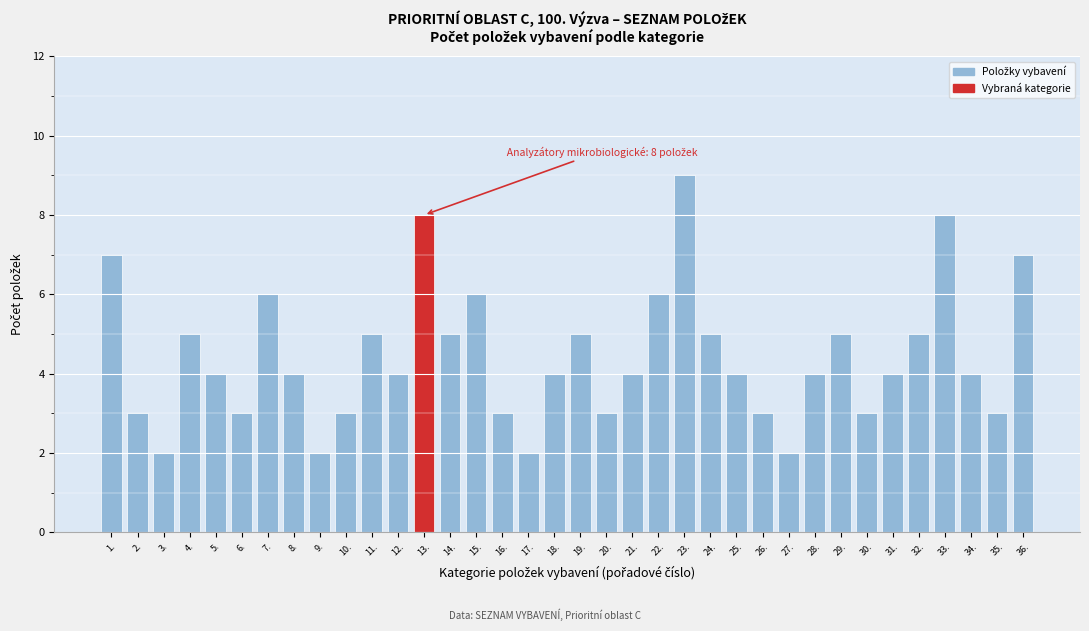

What is the label of the 24th bar from the right?

13.